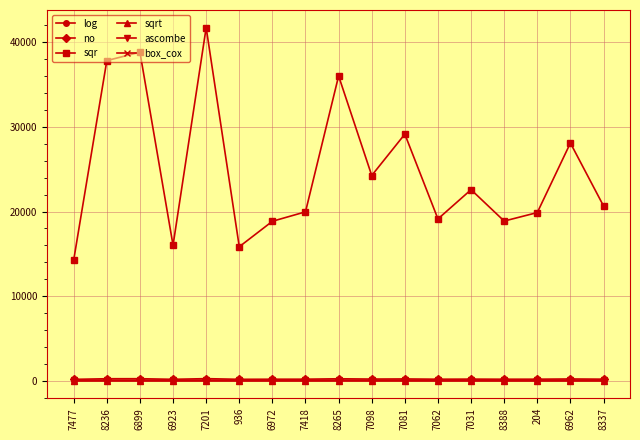

What is the spread (max minus min) of values at 7081?

29146.2